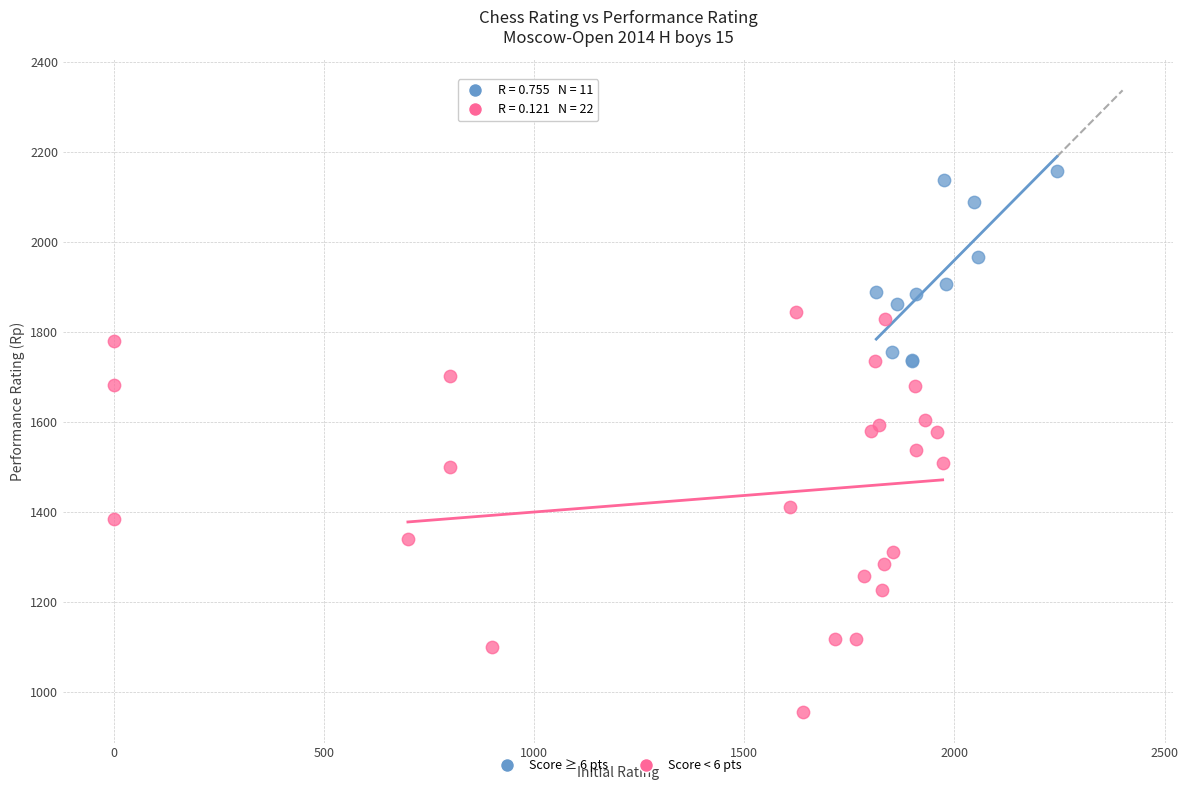

Which series has the largest Y range (max minus min)?

Score < 6 pts